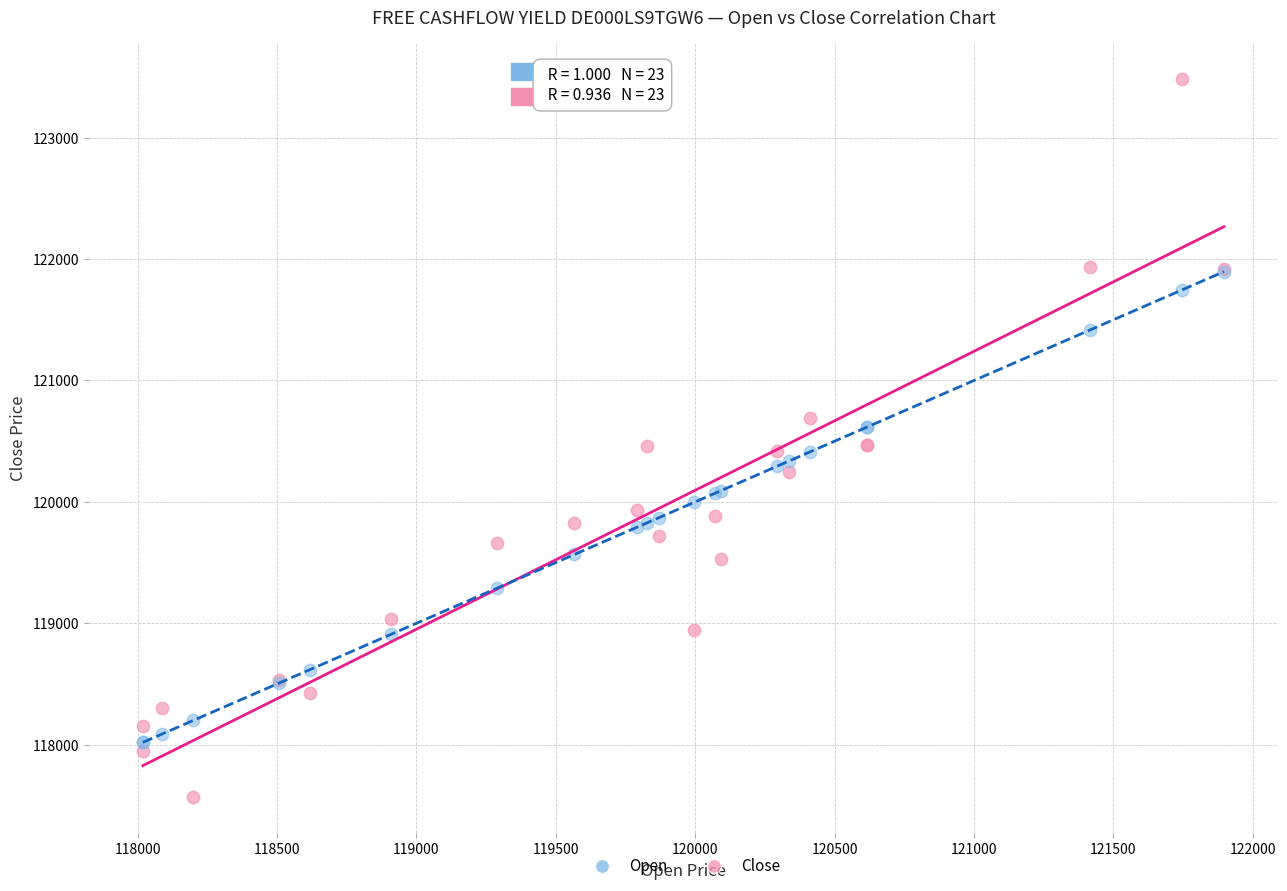

Which series contains the lowest Y value?

Close